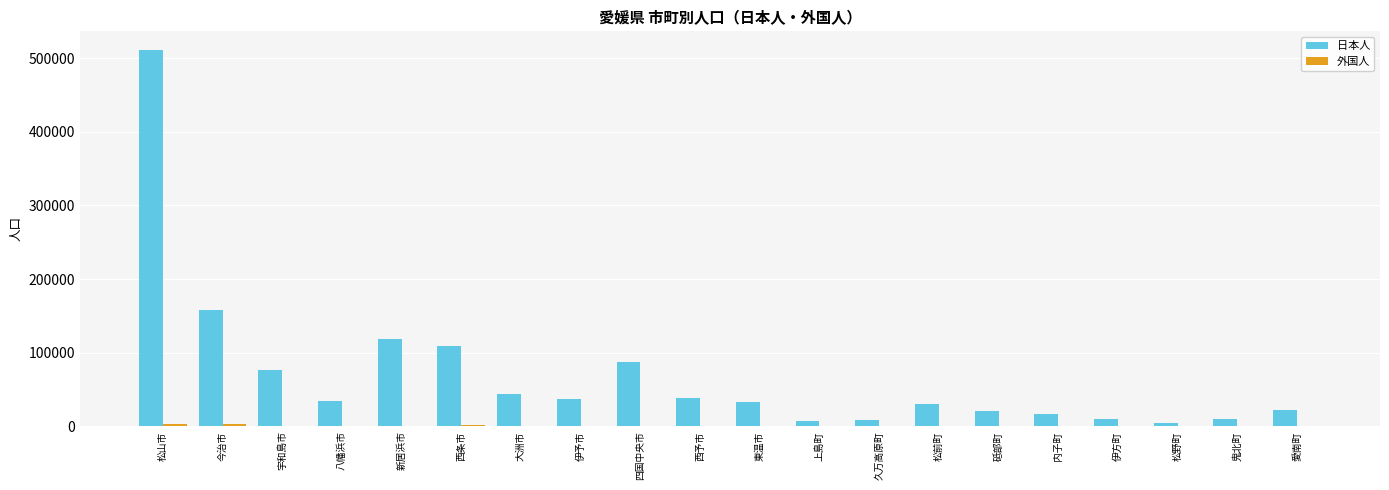

At which label does 日本人 first exceed 33944?

松山市